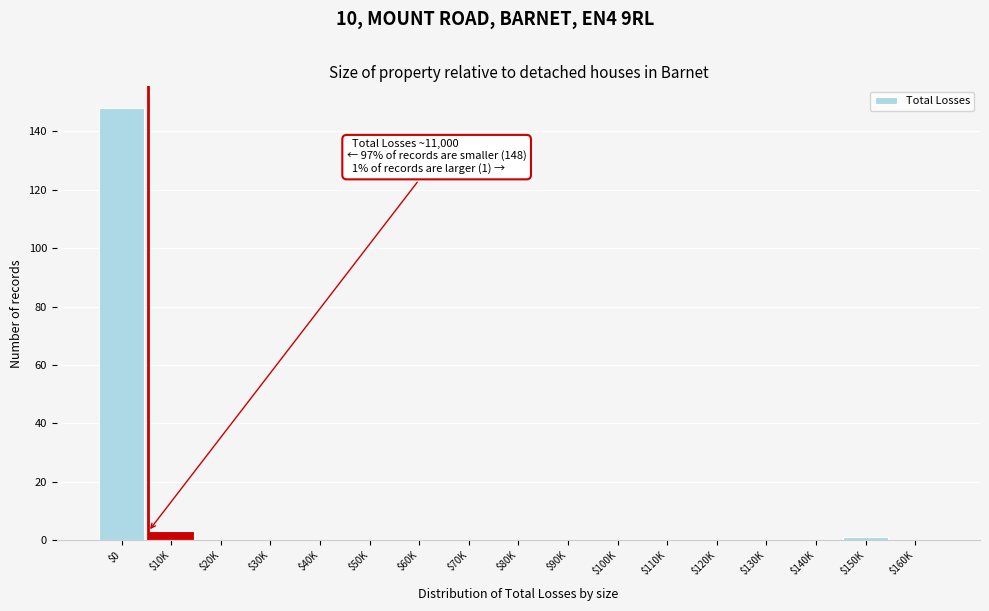

Is it true that the value at $0 is 252?

False